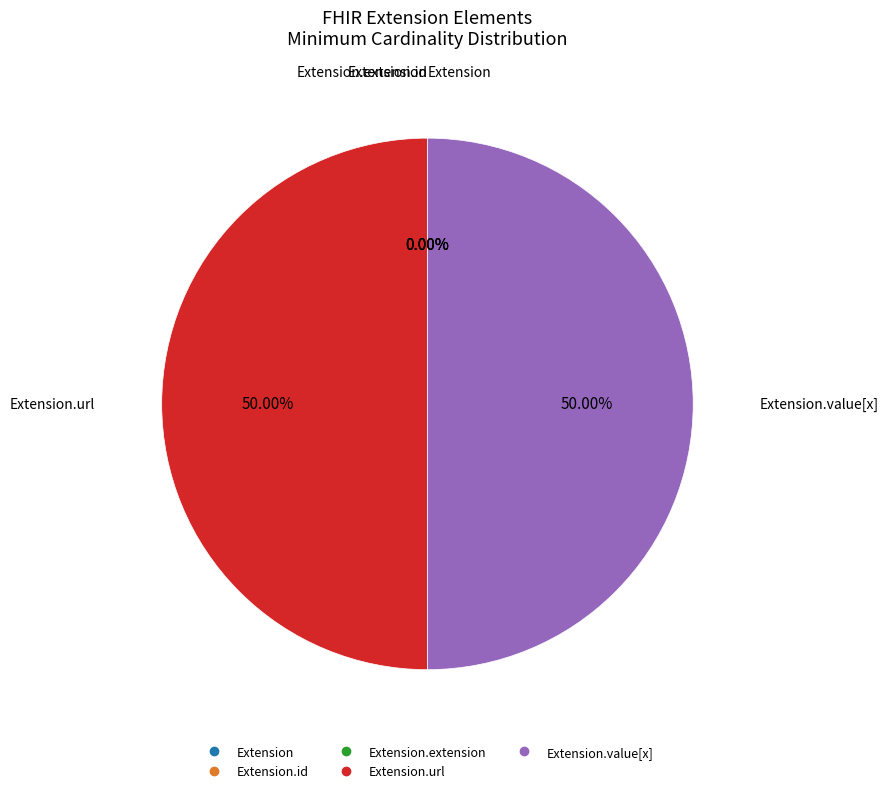

How many segments does this pie chart have?

5